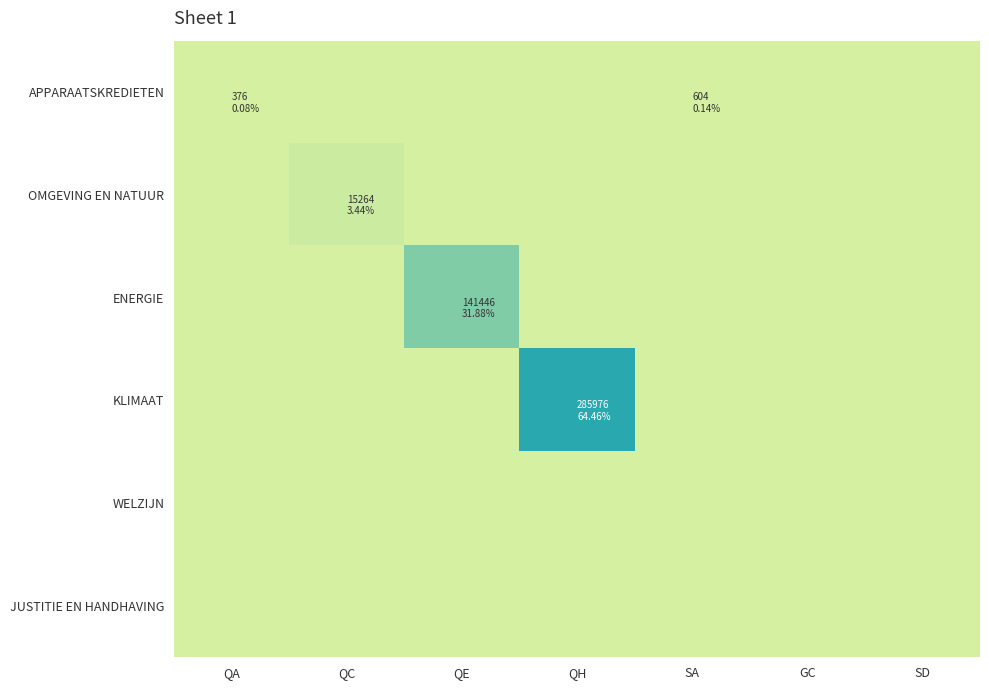

Which series has the widest spread of values?

KLIMAAT